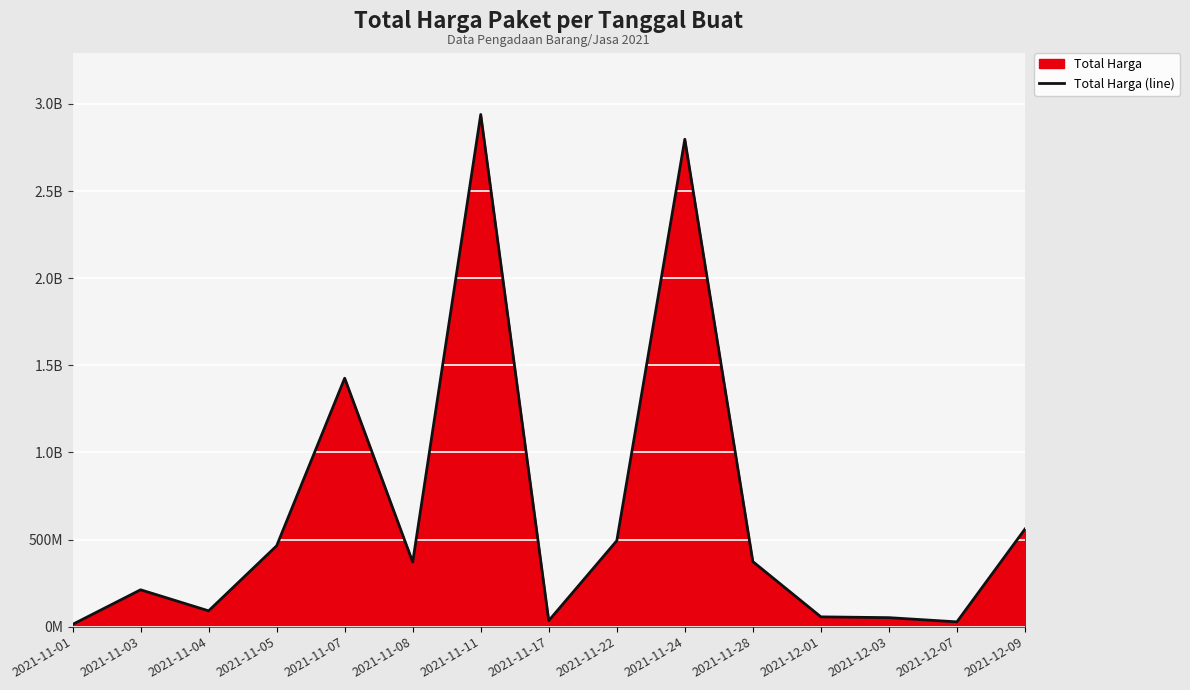

Rank the categories by value from highest to lowest.

2021-11-11, 2021-11-24, 2021-11-07, 2021-12-09, 2021-11-22, 2021-11-05, 2021-11-28, 2021-11-08, 2021-11-03, 2021-11-04, 2021-12-01, 2021-12-03, 2021-11-17, 2021-12-07, 2021-11-01